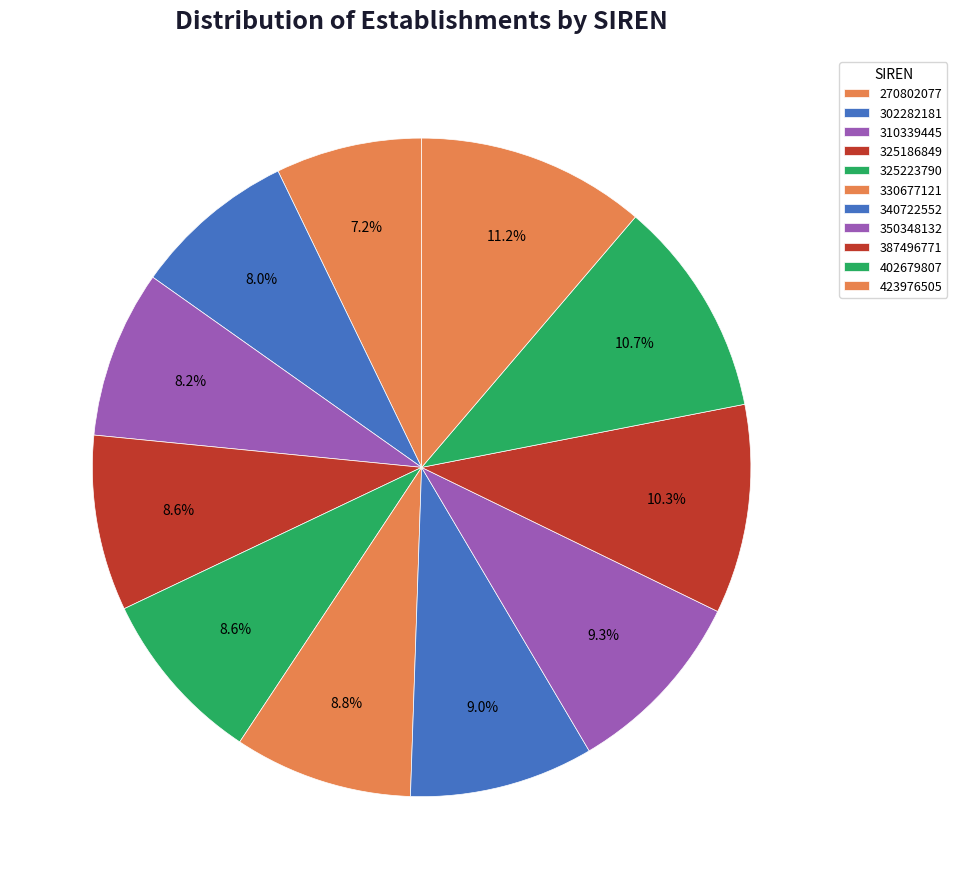

Count the number of slices in the pie.

11